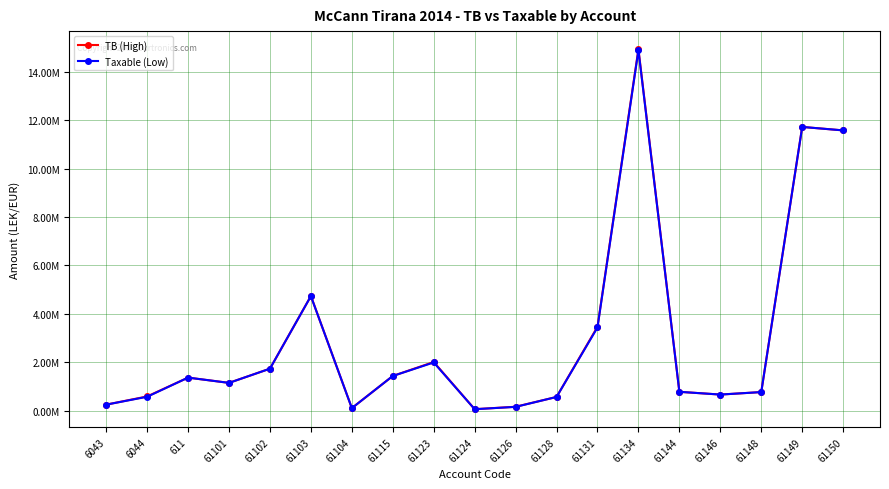

What is the value of the Taxable (Low) point at the 7th from the left?

105900.0